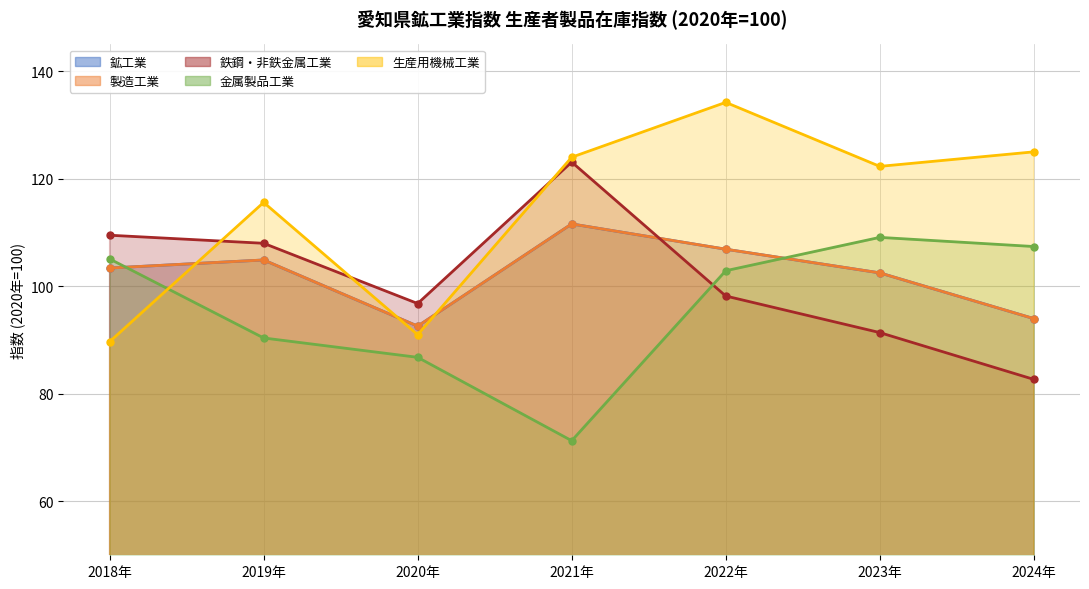

At which category does 金属製品工業 reach its first local peak?

2023年